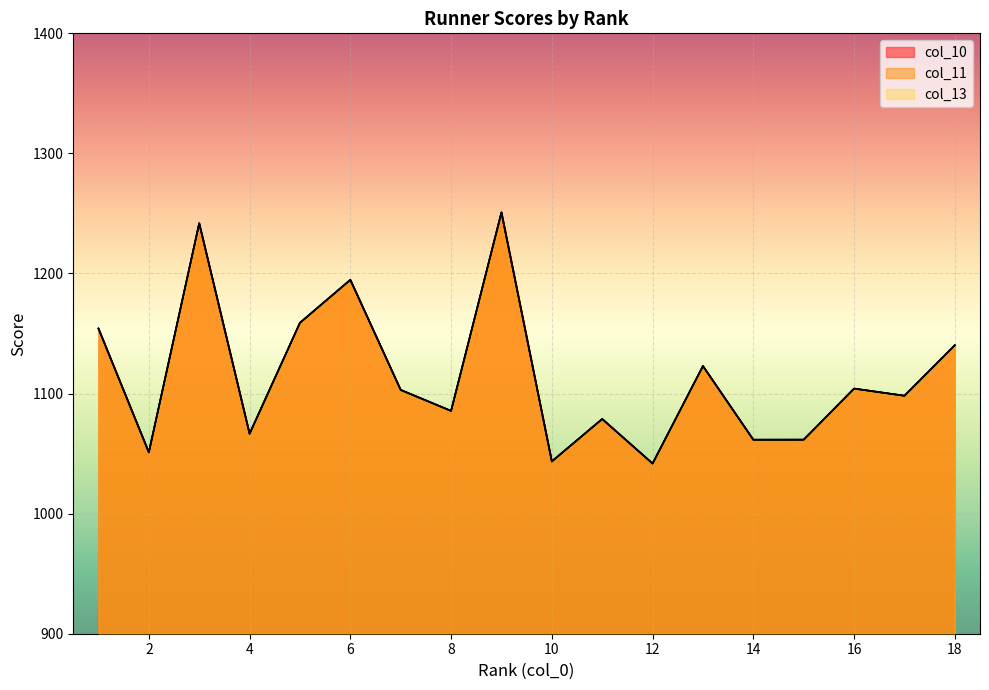

The col_10 series shows 1061.6 at 15. True or false?

True